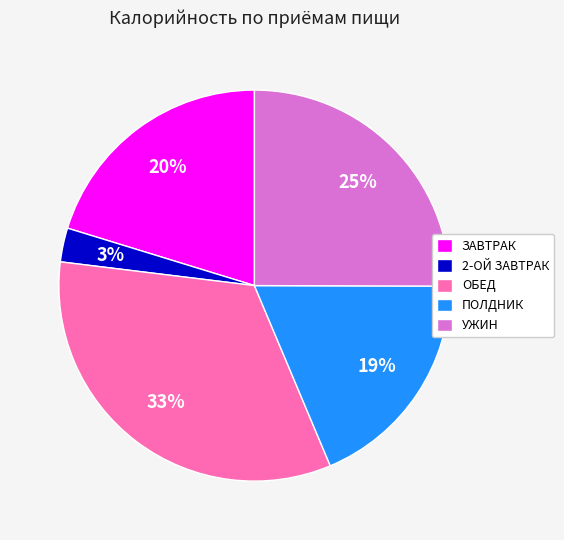

To the nearest percent, what portion does 2-ОЙ ЗАВТРАК represent?

3%